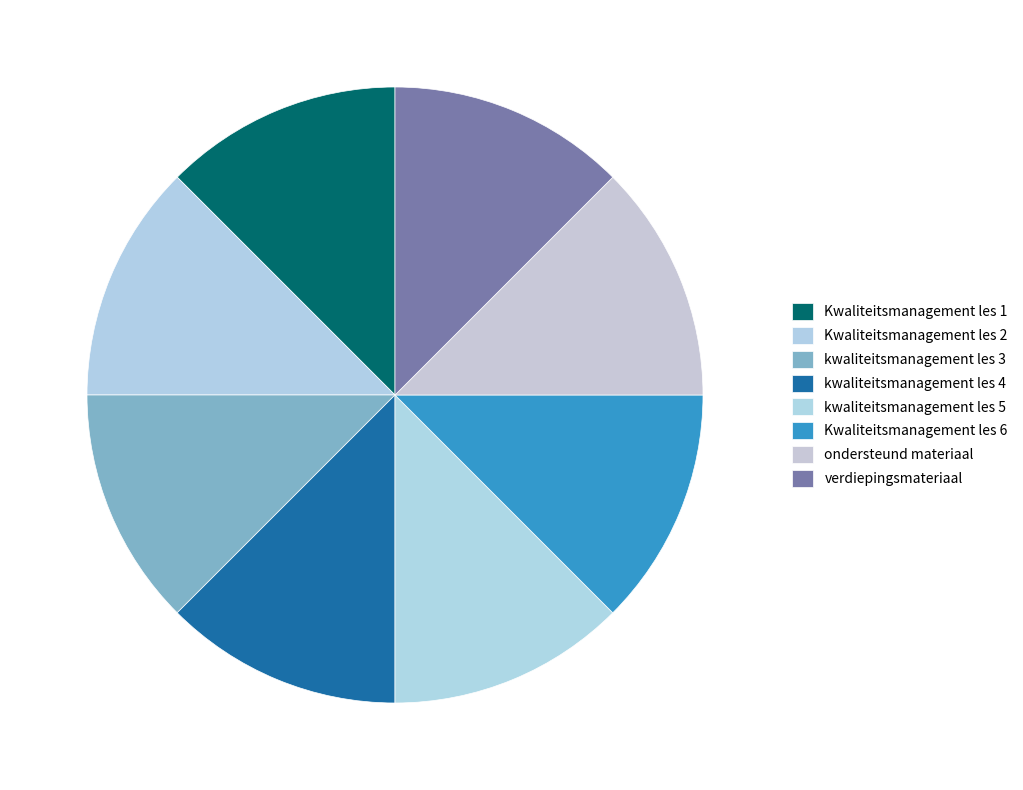

True or false: Kwaliteitsmanagement les 6 accounts for 13% of the total.

True